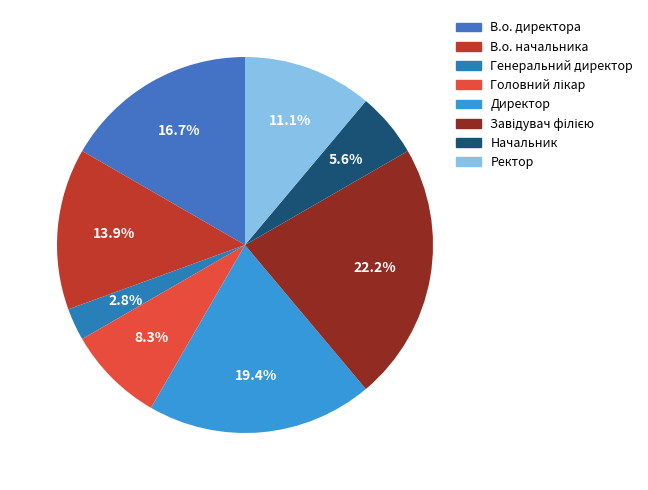

To the nearest percent, what is the difference between the Завідувач філією and Директор slice percentages?

3%